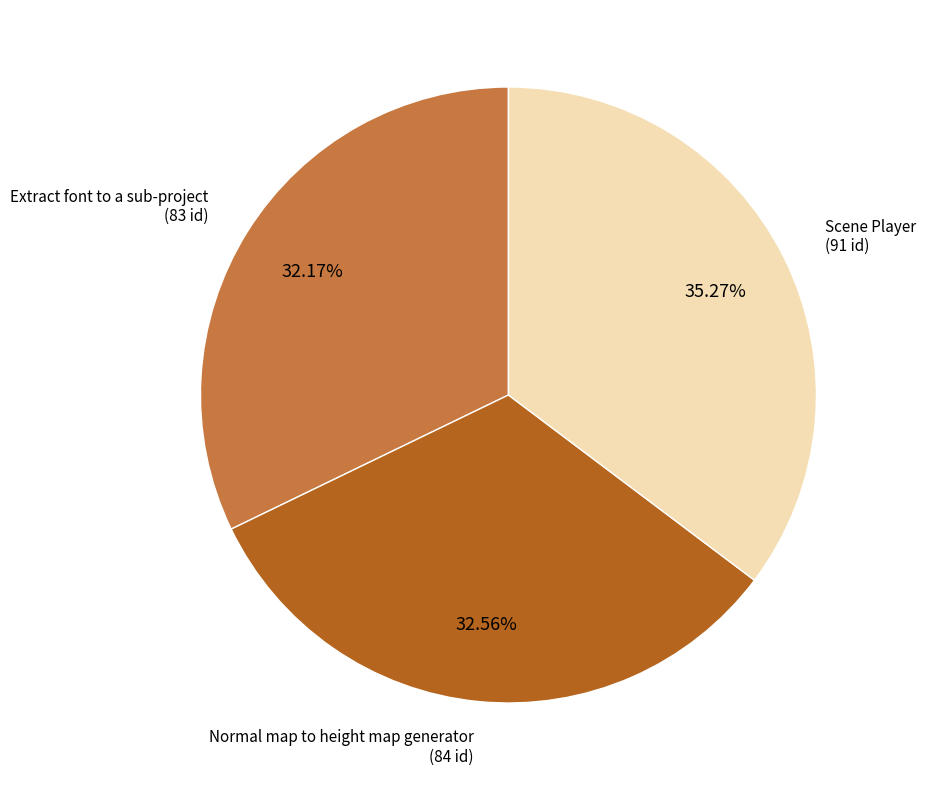

How many segments does this pie chart have?

3